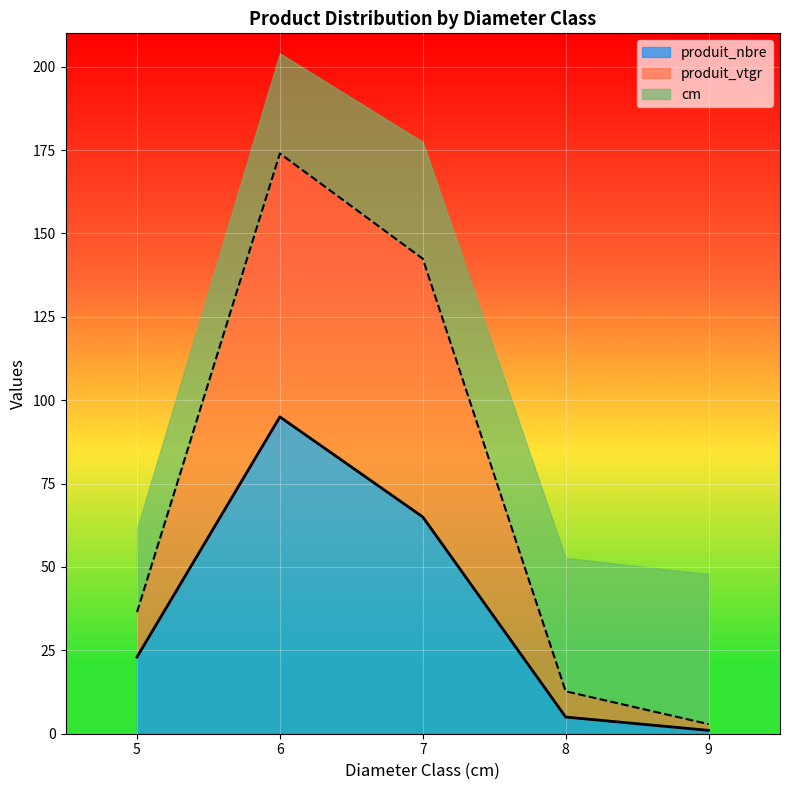

At which category is the sum across all series the highest?

6